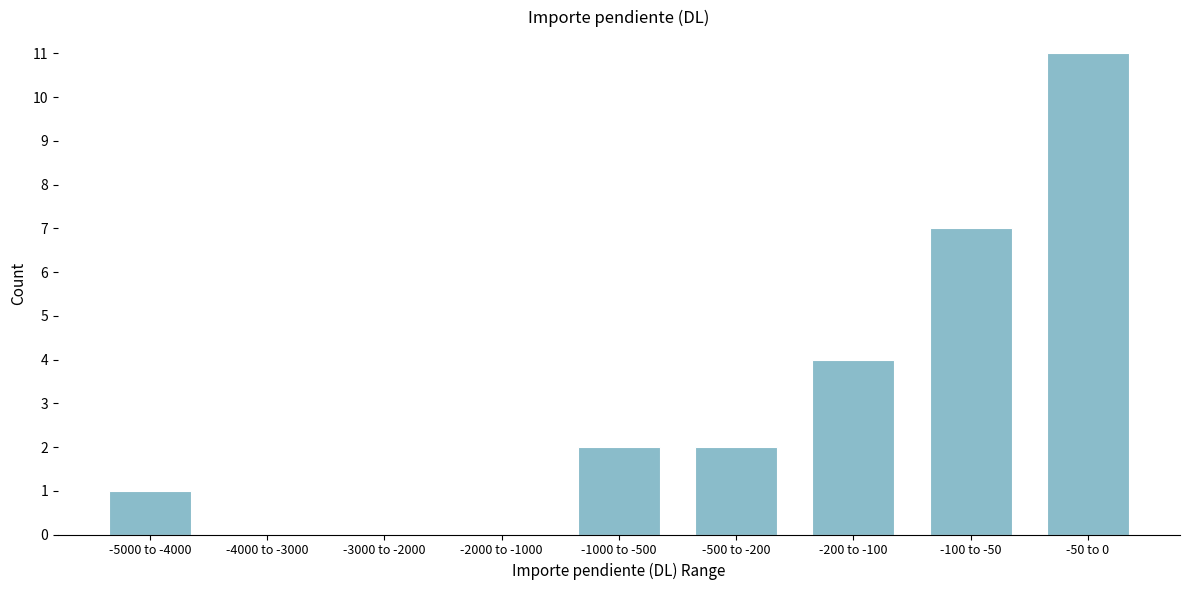

Reading left to right, list all the values displayed in this chart.

-5000 to -4000=1	-4000 to -3000=0	-3000 to -2000=0	-2000 to -1000=0	-1000 to -500=2	-500 to -200=2	-200 to -100=4	-100 to -50=7	-50 to 0=11